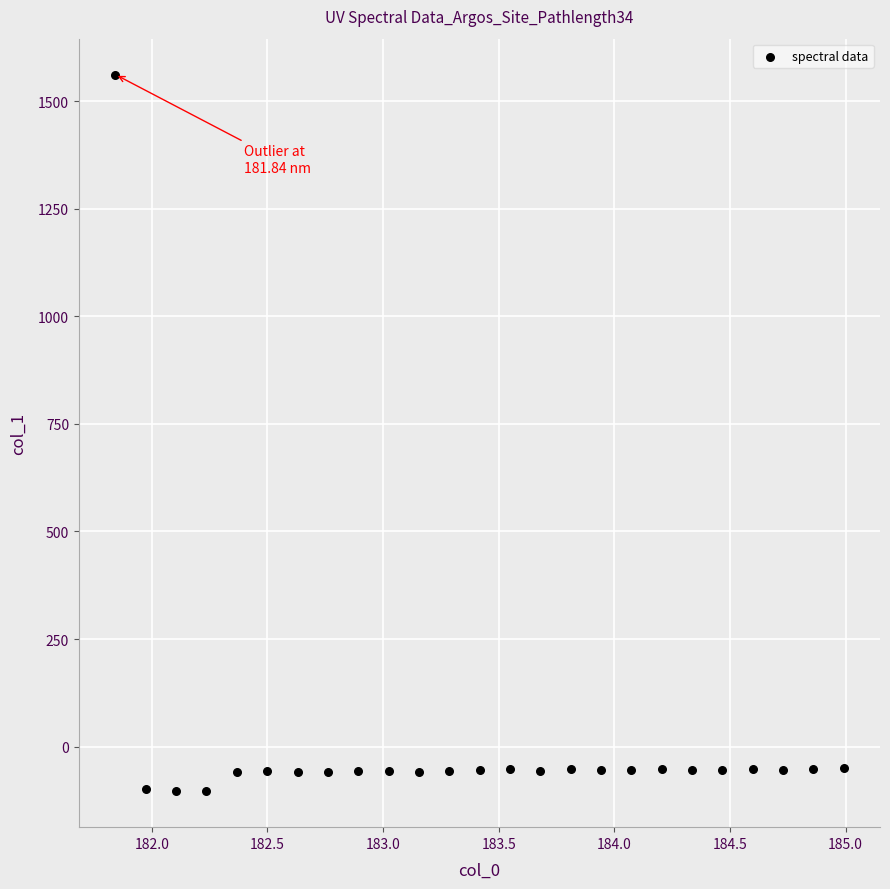

What is the range of X values (max minus min)?

3.1